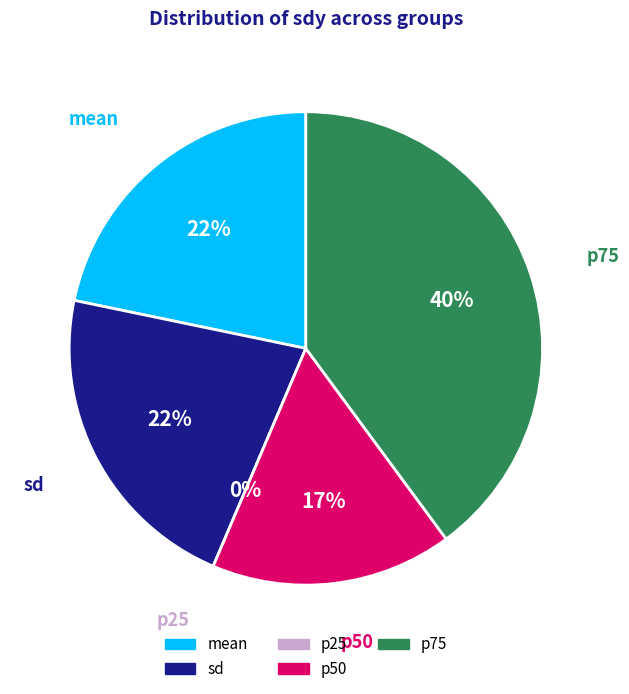

Approximately how many times larger is the value at sd compared to mean?

1.0